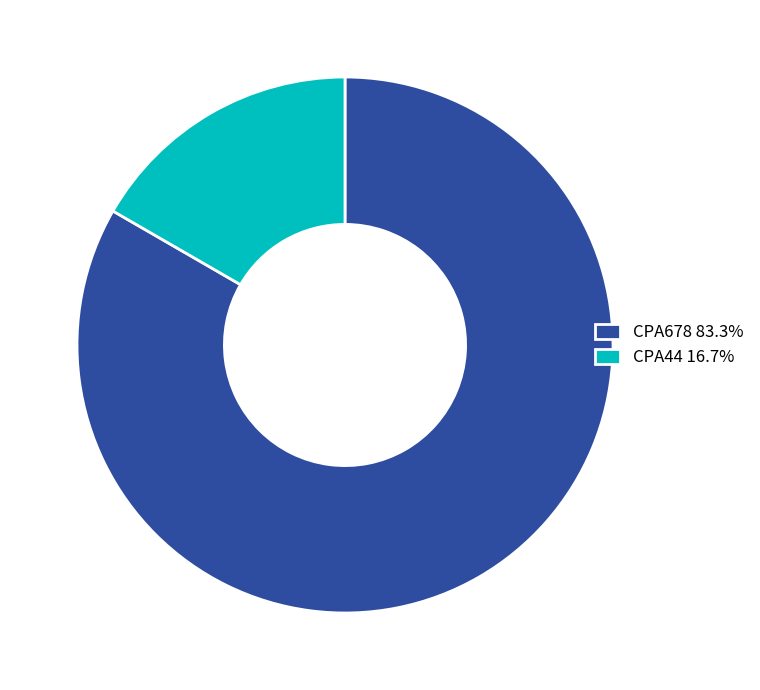

Is there a majority slice in this chart?

Yes